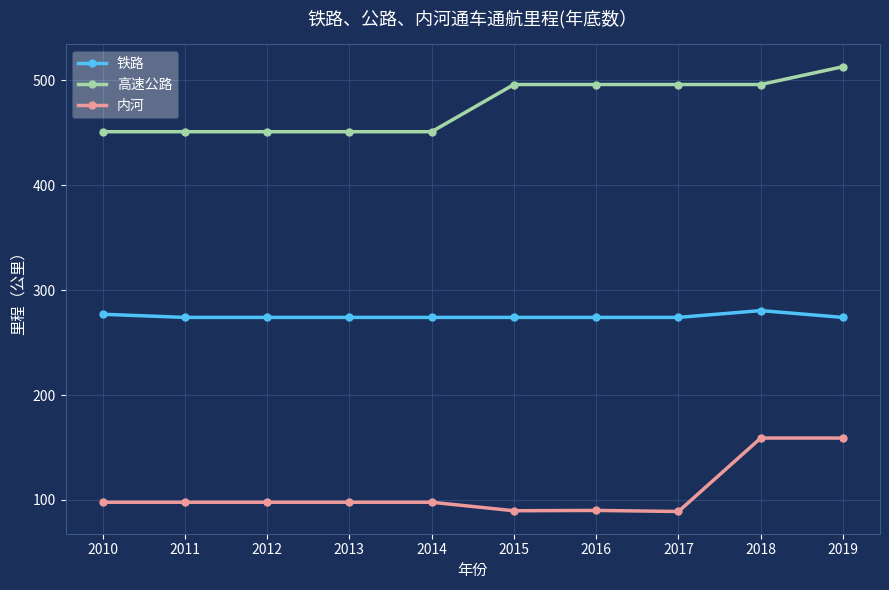

What is the value of the 铁路 point at the 8th from the left?

274.0